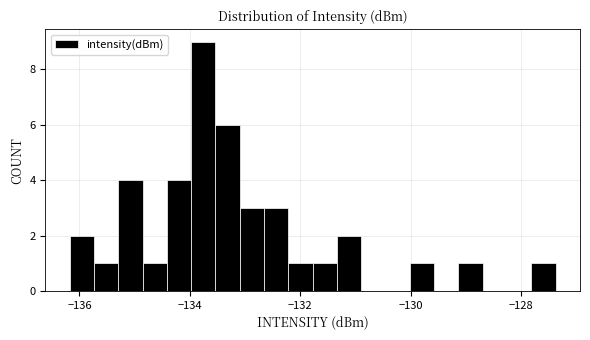

Read against the x-axis, roughly where is the centre of the tallest bar?

-133.8